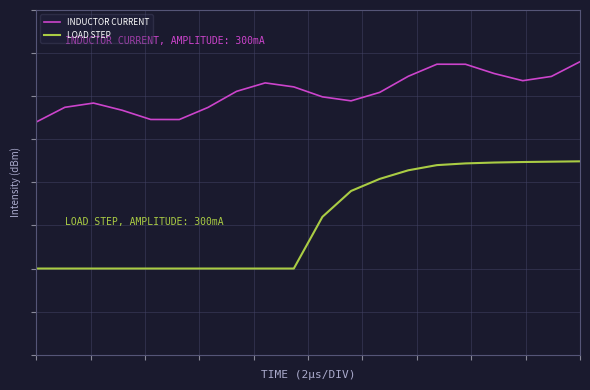

True or false: LOAD STEP has more than 1 interior local peaks.

False